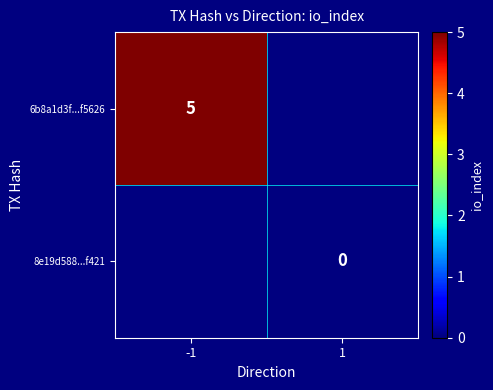

The 8e19d588...f421 series shows 0.0 at 1. True or false?

True